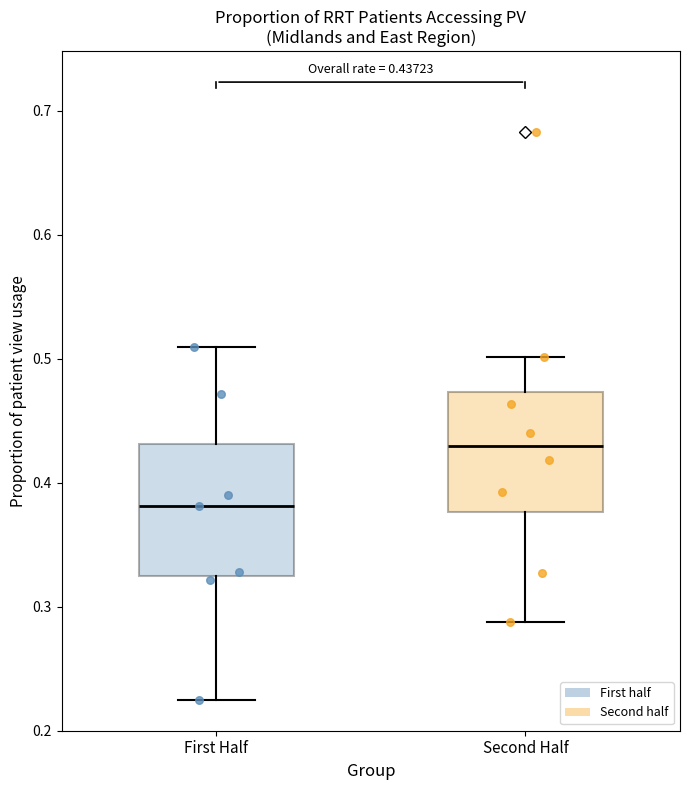

Which box has the lowest median line?

First Half